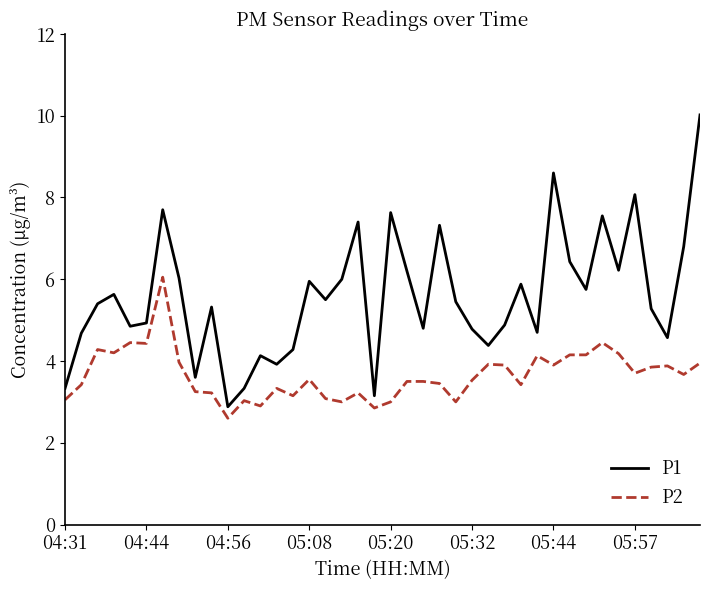

True or false: P2 and P1 intersect in this chart.

False